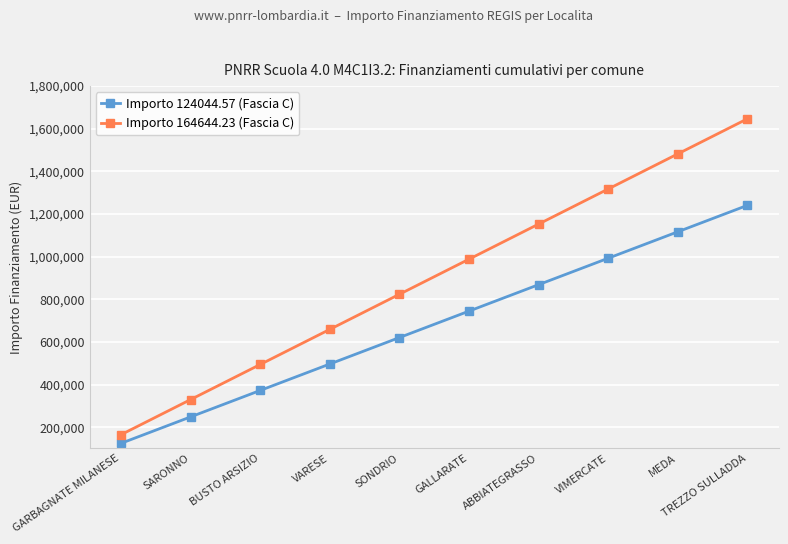

At SONDRIO, list the series in order from largest to smallest.

Importo 164644.23 (Fascia C), Importo 124044.57 (Fascia C)